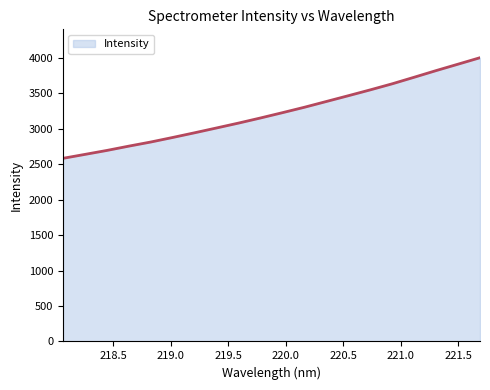

What is the greatest value displayed?

4004.9